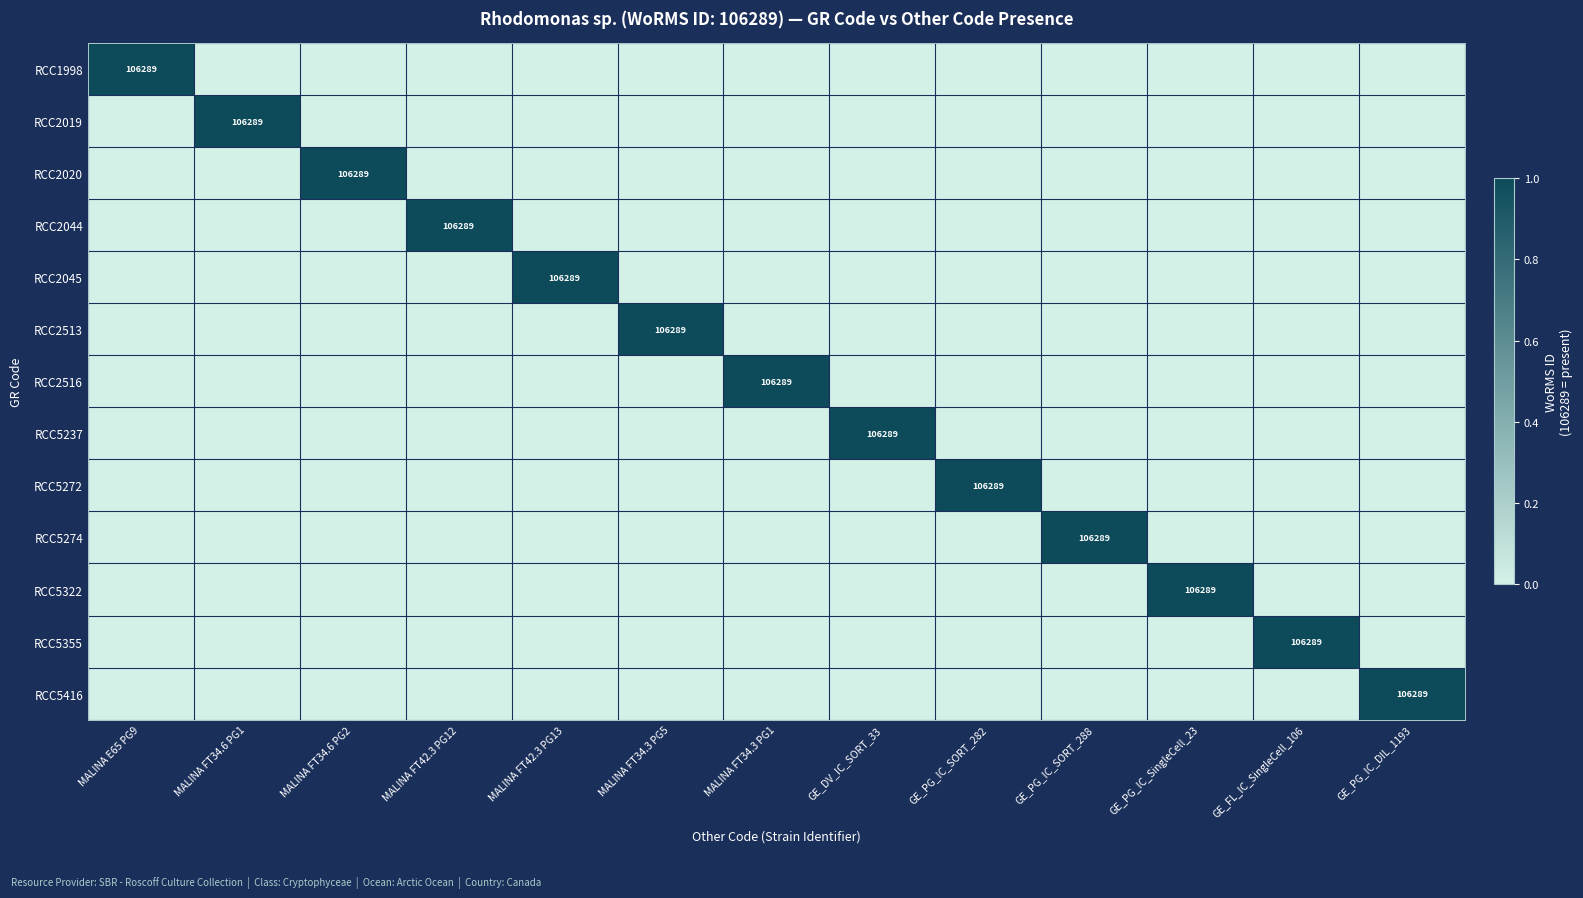

What is the maximum value shown in the chart?

1